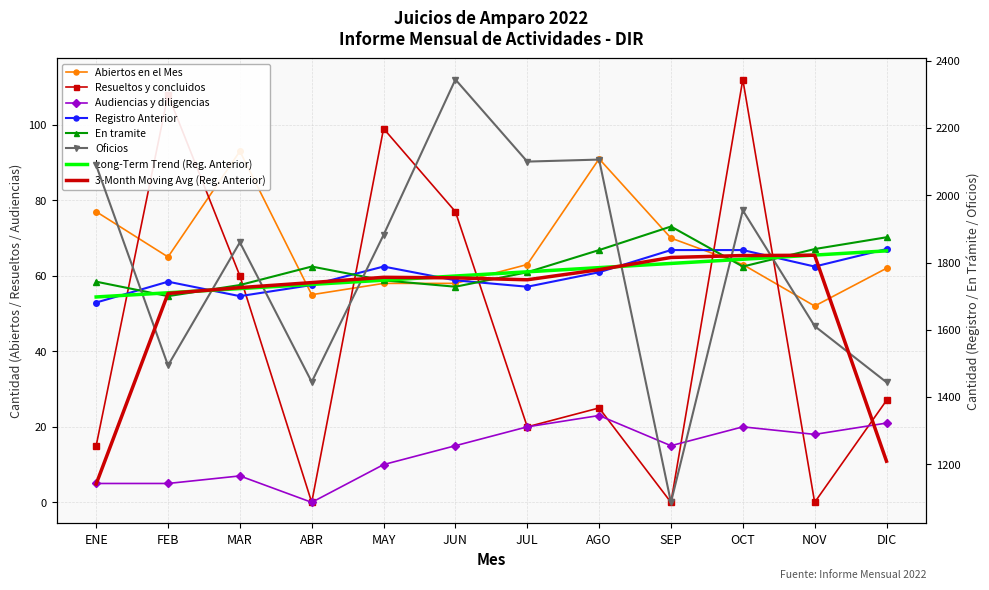

True or false: Resueltos y concluidos has more than 2 interior local peaks.

True